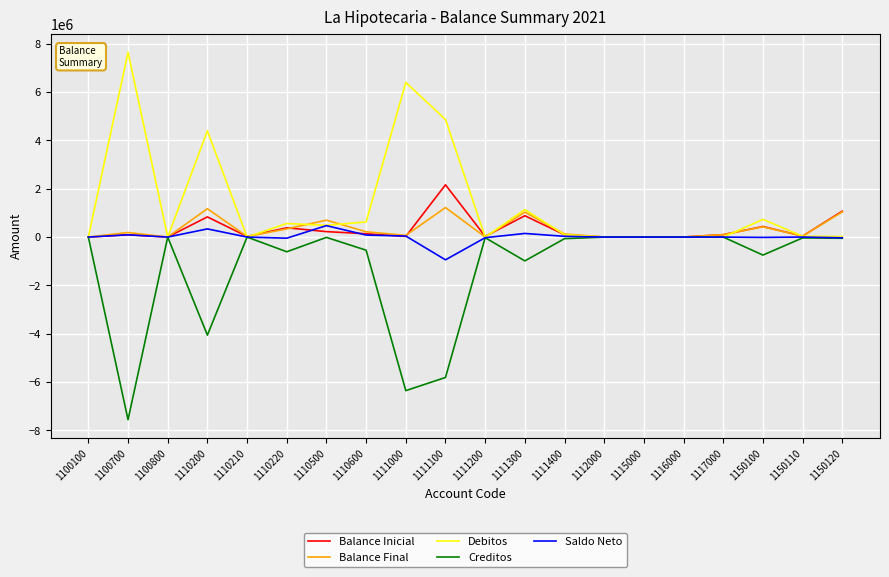

The Saldo Neto series shows 0.0 at 1100800. True or false?

True